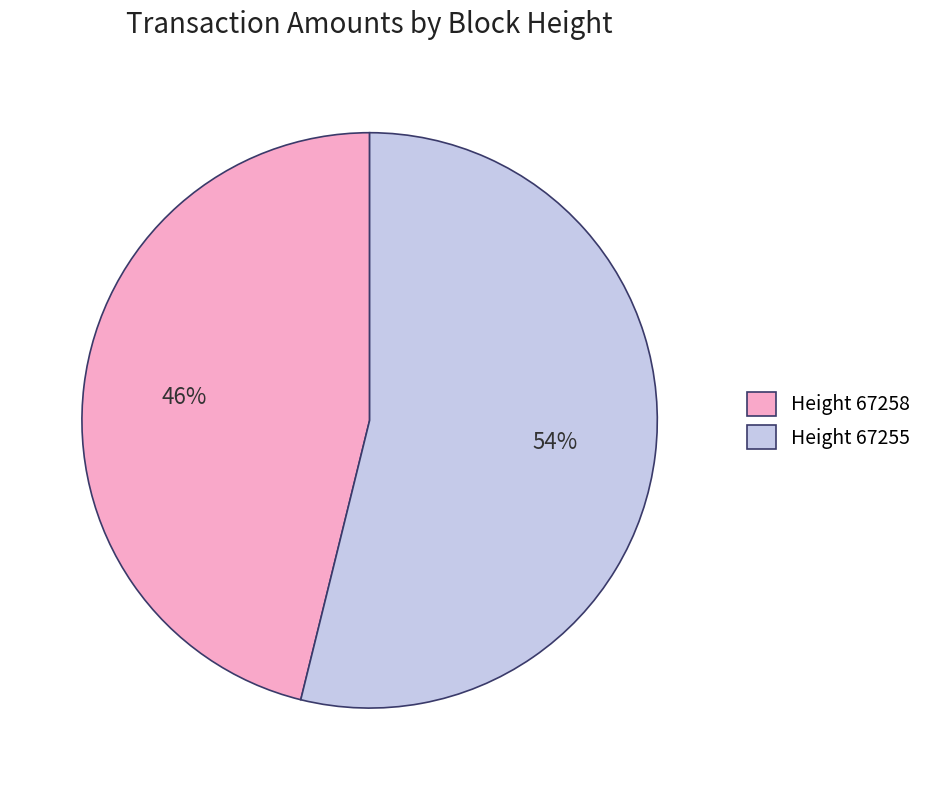

Approximately how many times larger is the value at Height 67255 compared to Height 67258?

1.2